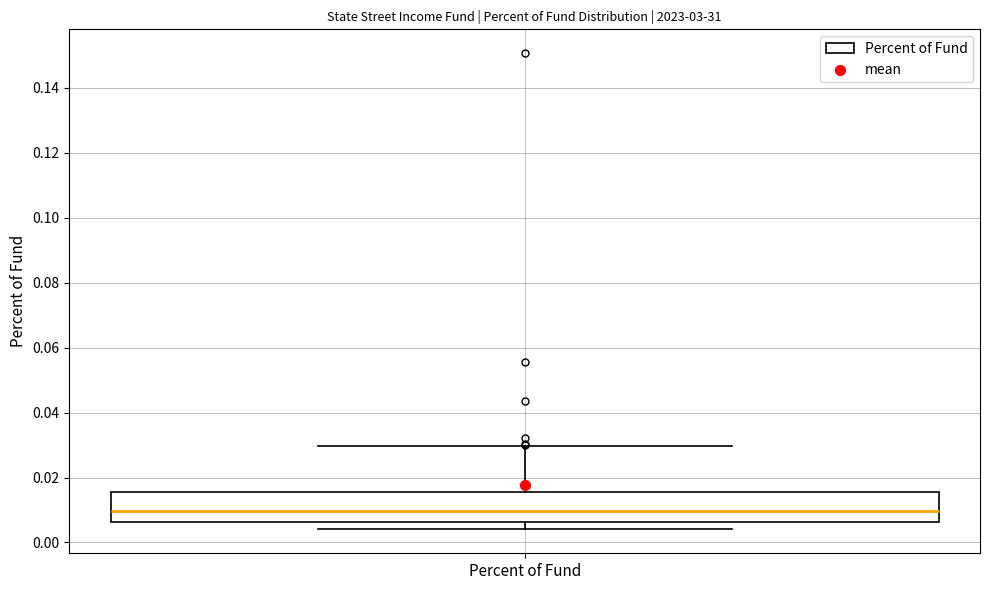

Where is the upper edge of the box for Percent of Fund on the y-axis? The values are not printed on the chart, so give them approximately, as read against the axis.

0.016